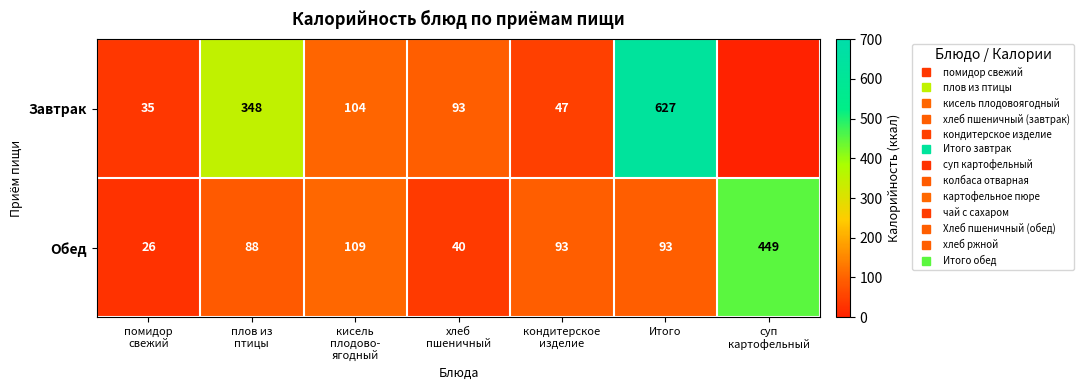

True or false: Обед has a value of 24 at плов из птицы.

False